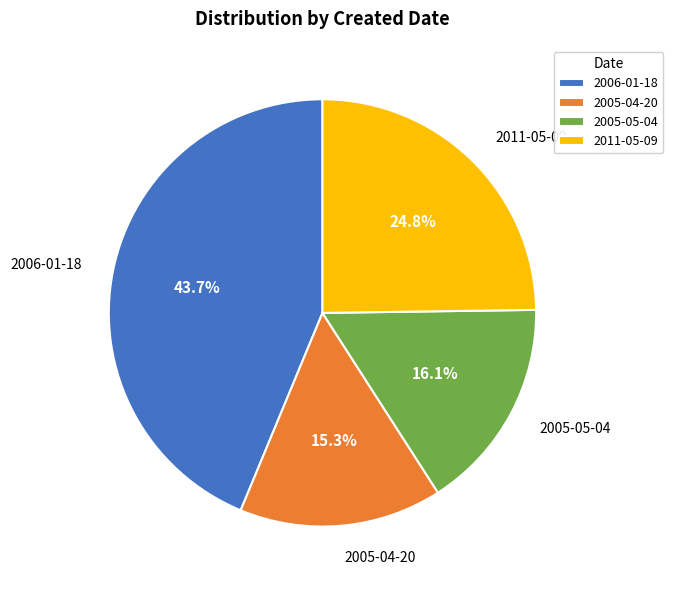

What portion of the pie excludes 2011-05-09?

75.2%